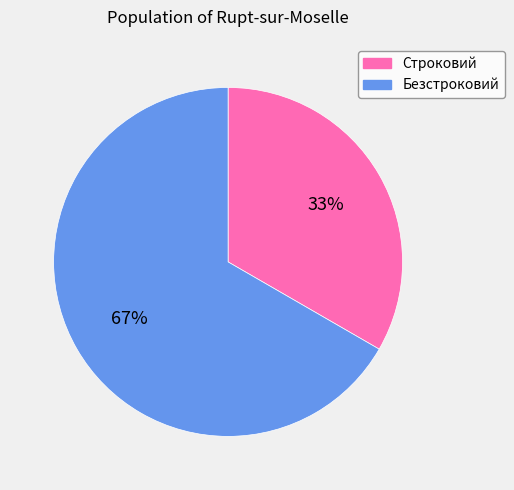

Does Безстроковий represent more than half of the total?

Yes